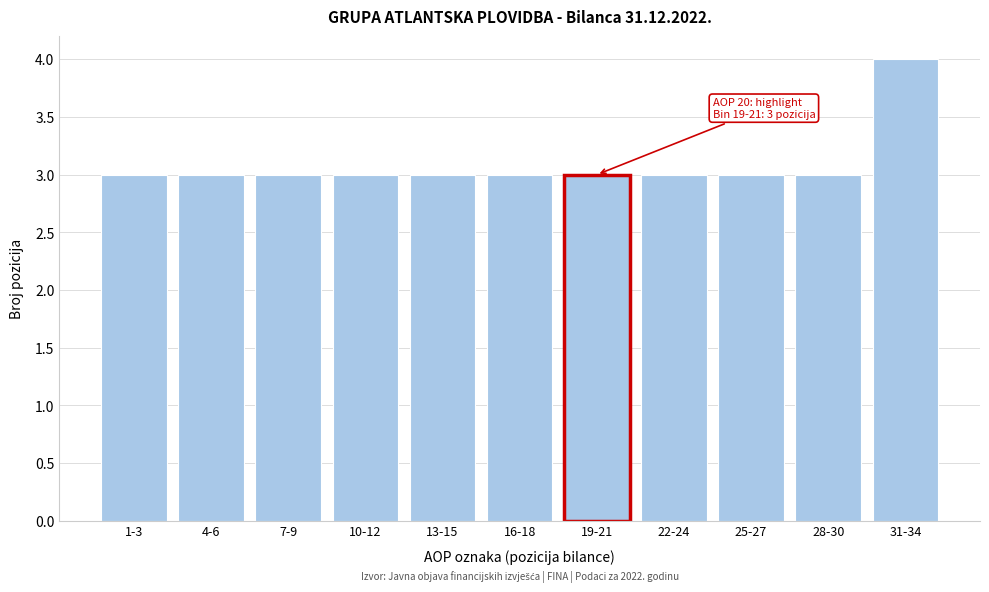

Reading right to left, list all the values displayed in this chart.

4	3	3	3	3	3	3	3	3	3	3